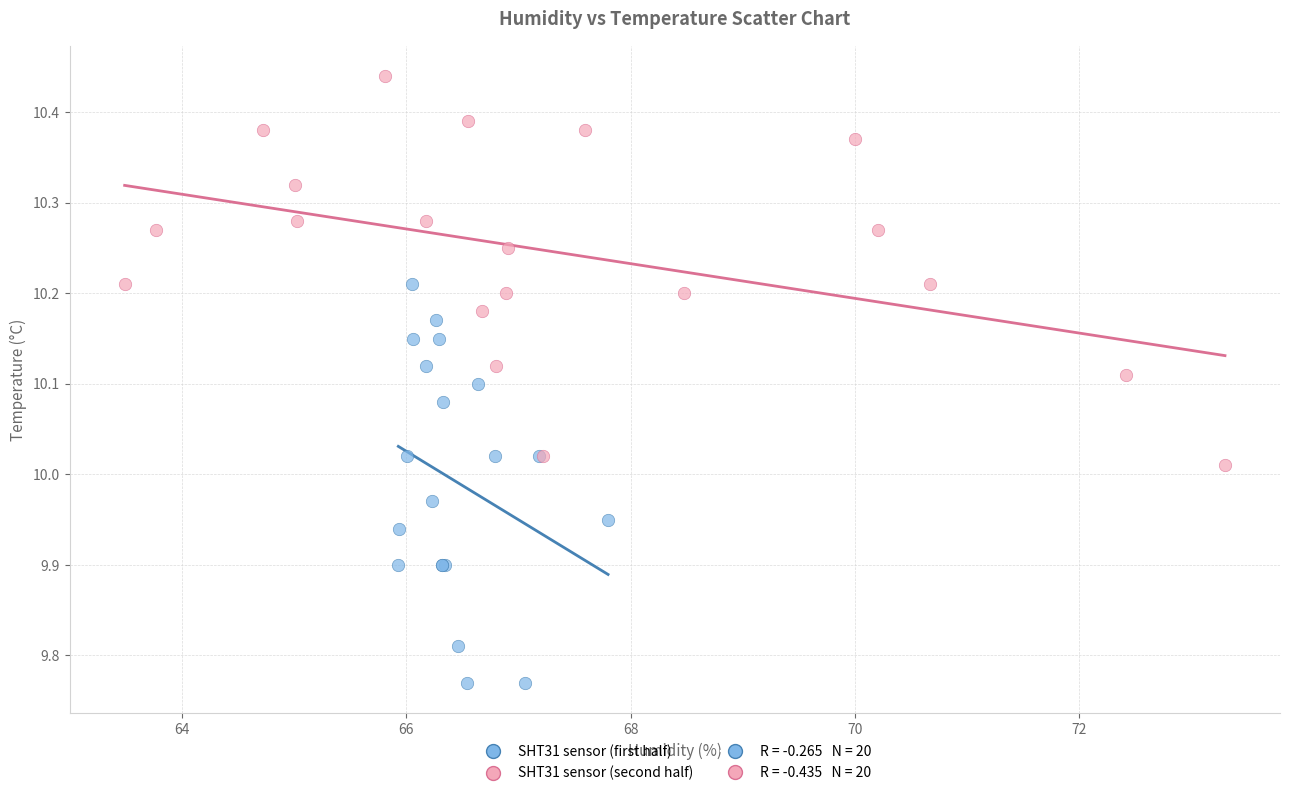

Which series has the largest Y range (max minus min)?

SHT31 sensor (first half)